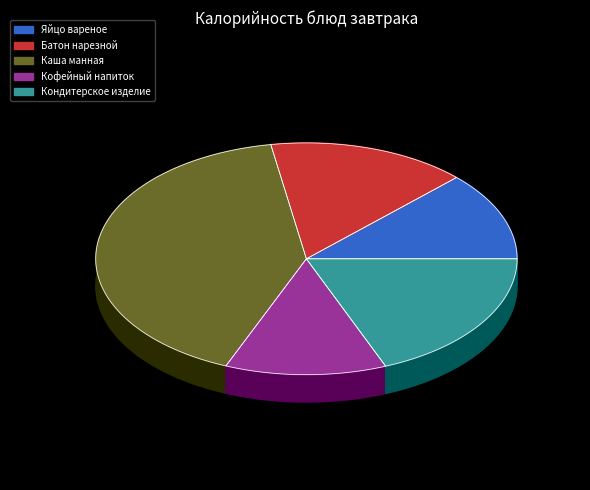

Is it true that Кофейный напиток is 12% of the pie?

True